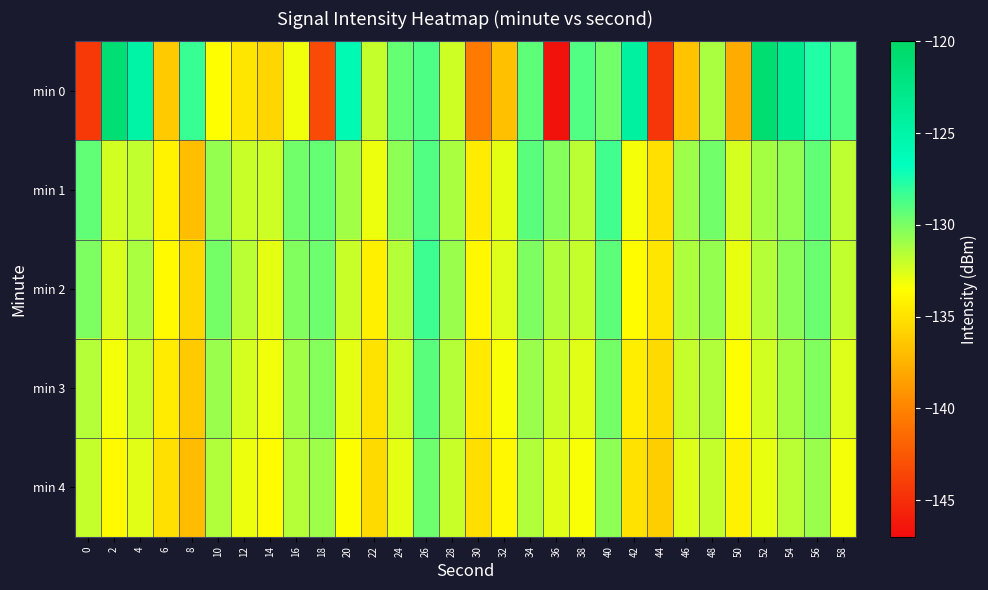

Which label corresponds to the smallest value in the chart?

36